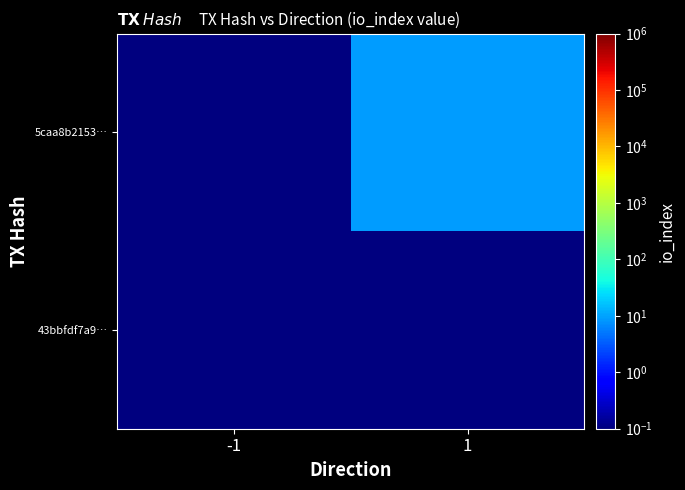

At which category is the sum across all series the highest?

1